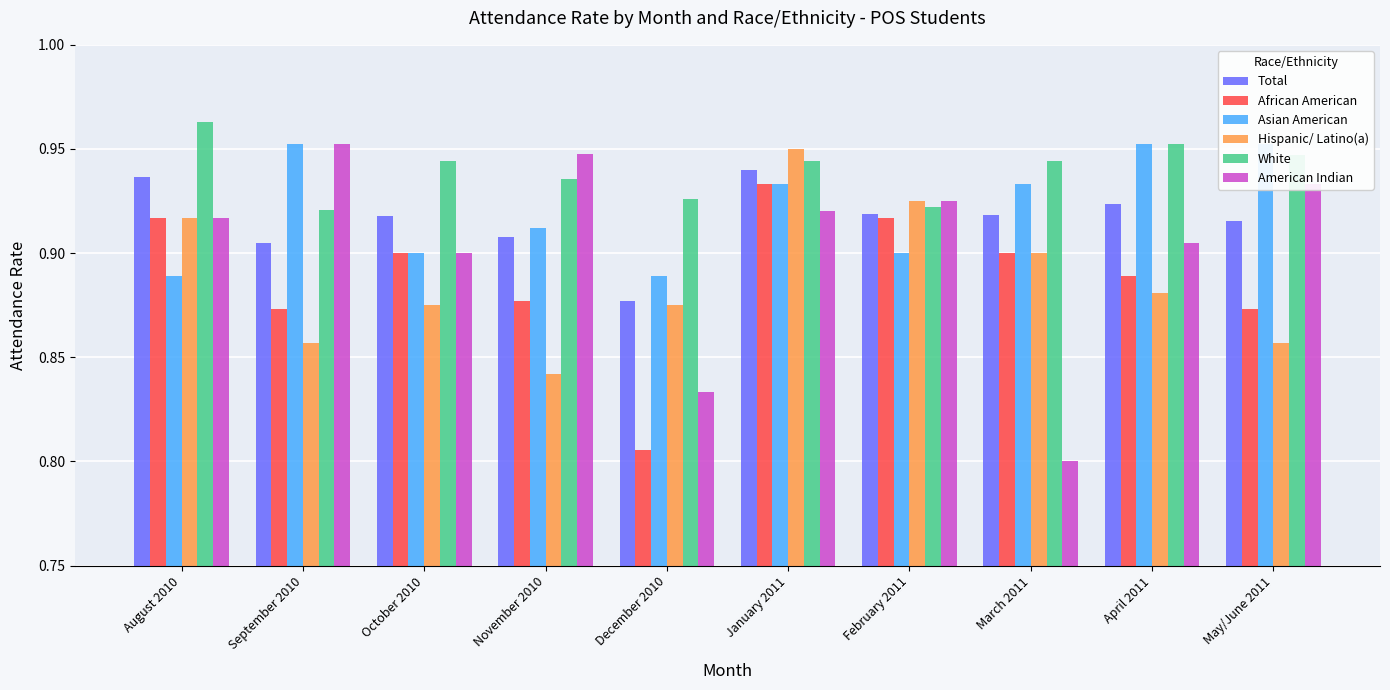

Reading left to right, what are all the values shown in this chart?

Total: August 2010=0.9	September 2010=0.9	October 2010=0.9	November 2010=0.9	December 2010=0.9	January 2011=0.9	February 2011=0.9	March 2011=0.9	April 2011=0.9	May/June 2011=0.9
African American: August 2010=0.9	September 2010=0.9	October 2010=0.9	November 2010=0.9	December 2010=0.8	January 2011=0.9	February 2011=0.9	March 2011=0.9	April 2011=0.9	May/June 2011=0.9
Asian American: August 2010=0.9	September 2010=1.0	October 2010=0.9	November 2010=0.9	December 2010=0.9	January 2011=0.9	February 2011=0.9	March 2011=0.9	April 2011=1.0	May/June 2011=1.0
Hispanic/ Latino(a): August 2010=0.9	September 2010=0.9	October 2010=0.9	November 2010=0.8	December 2010=0.9	January 2011=0.9	February 2011=0.9	March 2011=0.9	April 2011=0.9	May/June 2011=0.9
White: August 2010=1.0	September 2010=0.9	October 2010=0.9	November 2010=0.9	December 2010=0.9	January 2011=0.9	February 2011=0.9	March 2011=0.9	April 2011=1.0	May/June 2011=0.9
American Indian: August 2010=0.9	September 2010=1.0	October 2010=0.9	November 2010=0.9	December 2010=0.8	January 2011=0.9	February 2011=0.9	March 2011=0.8	April 2011=0.9	May/June 2011=0.9